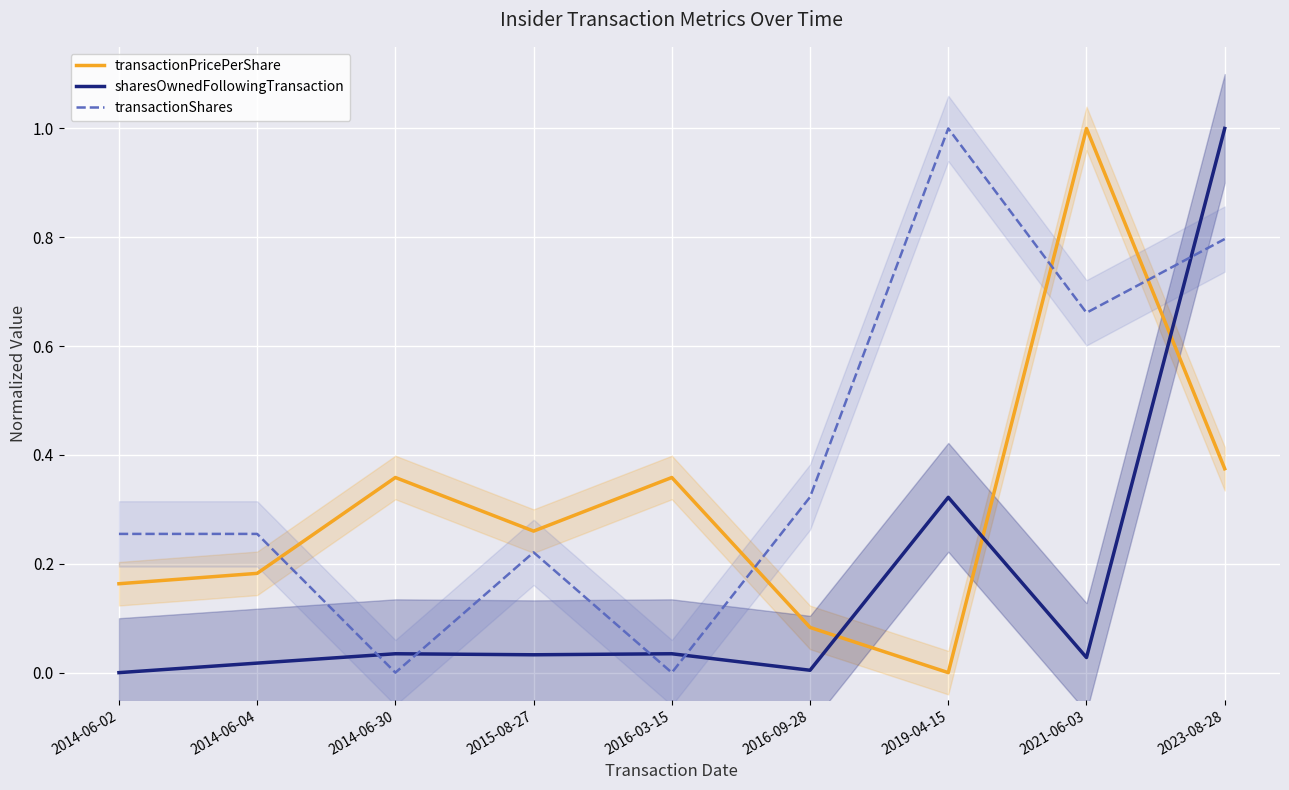

After their last crossing, which series has the higher values: sharesOwnedFollowingTransaction or transactionPricePerShare?

sharesOwnedFollowingTransaction